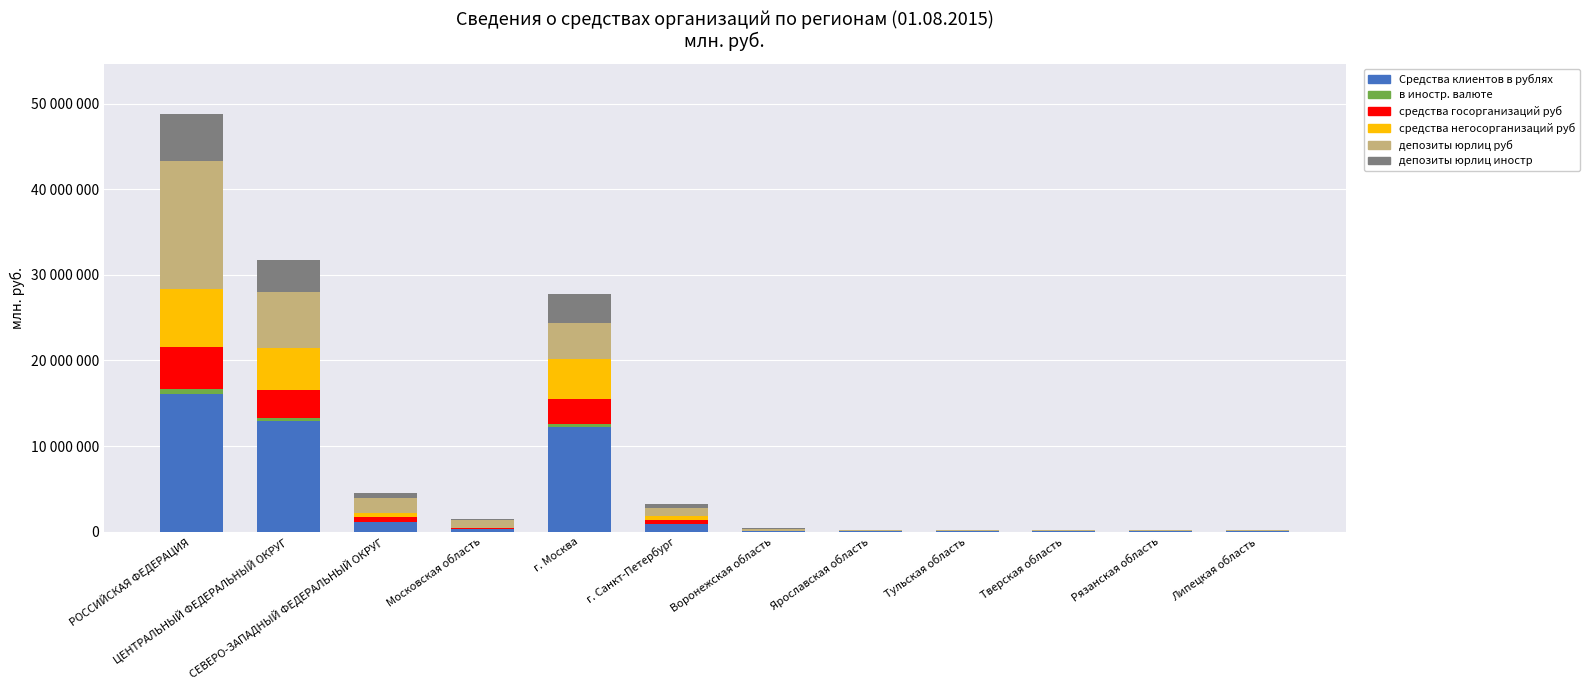

What is the label of the 10th bar from the right?

СЕВЕРО-ЗАПАДНЫЙ ФЕДЕРАЛЬНЫЙ ОКРУГ